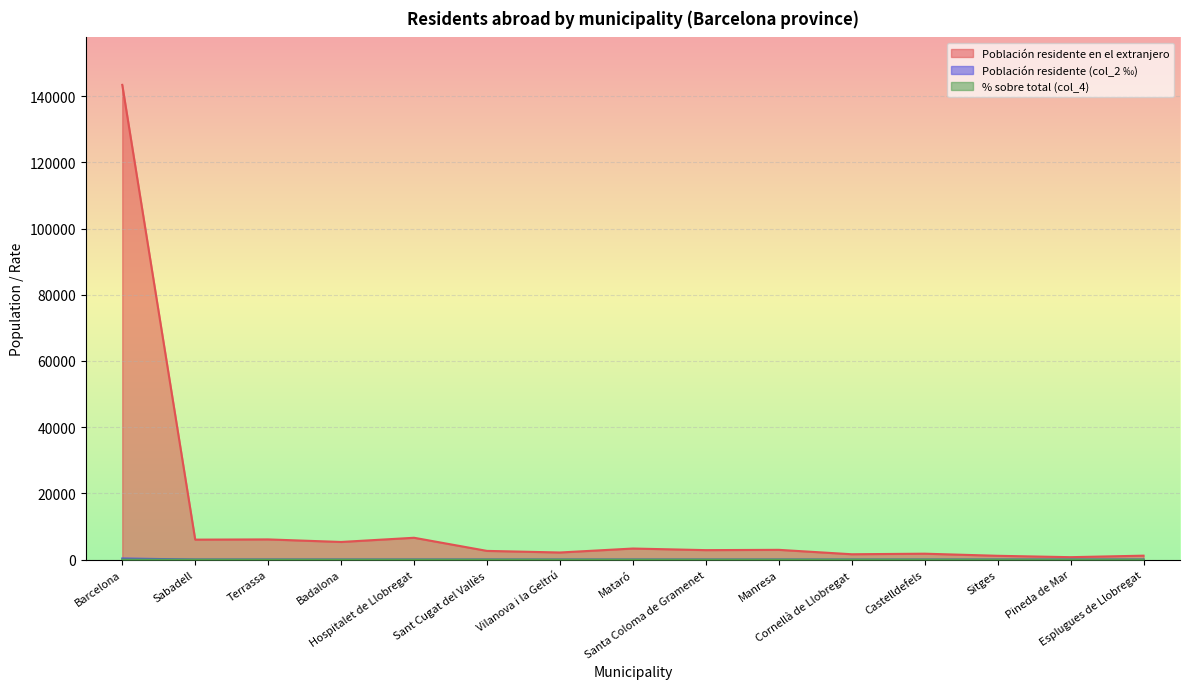

Reading left to right, list all the values displayed in this chart.

Población residente en el extranjero: 143407.0	6024.0	6093.0	5322.0	6591.0	2624.0	2140.0	3338.0	2855.0	2944.0	1610.0	1780.0	1144.0	727.0	1182.0
Población residente (col_2 ‰): 324.2	19.7	17.8	12.7	12.1	9.1	8.0	6.6	6.2	6.0	5.1	4.9	4.7	4.3	3.5
% sobre total (col_4): 0.0	0.0	0.0	0.0	0.0	0.0	0.0	0.0	0.0	0.0	0.0	0.0	0.0	0.0	0.0